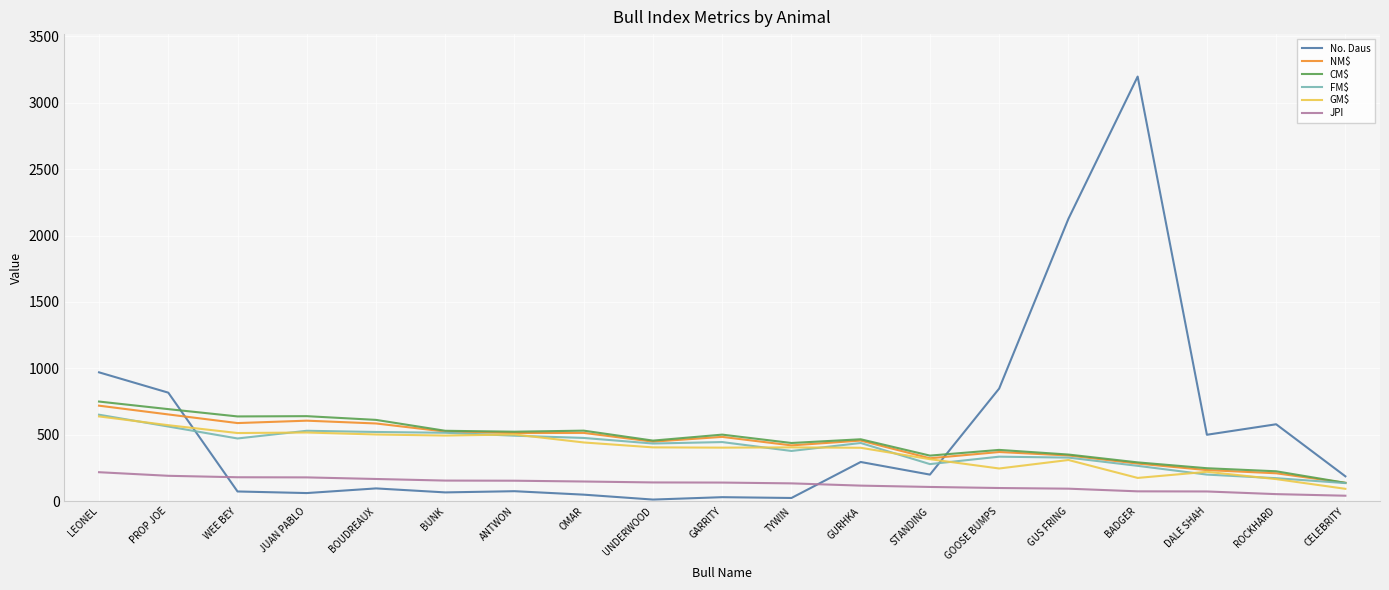

What is the sum of the NM$ values at UNDERWOOD and JUAN PABLO?

1054